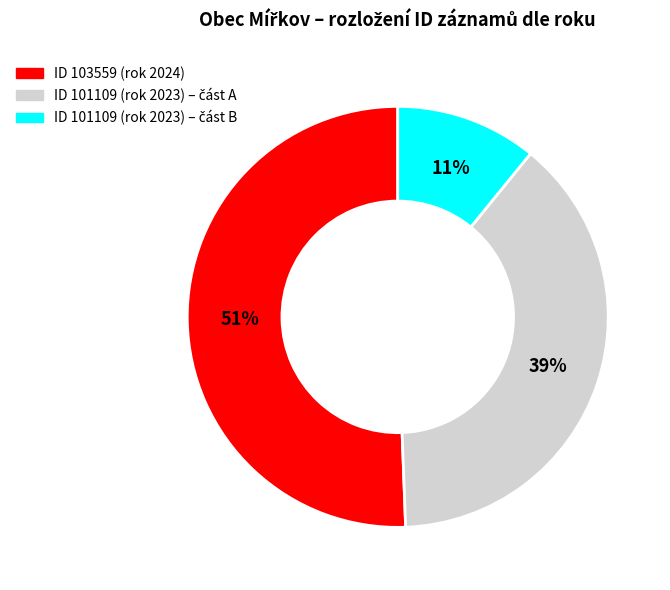

To the nearest percent, what is the difference between the largest and smallest slice percentages?

40%